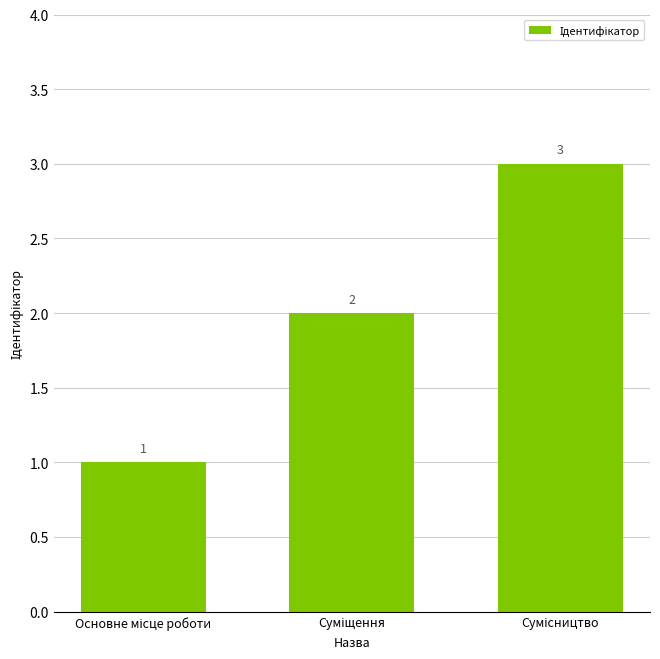

What is the greatest value displayed?

3